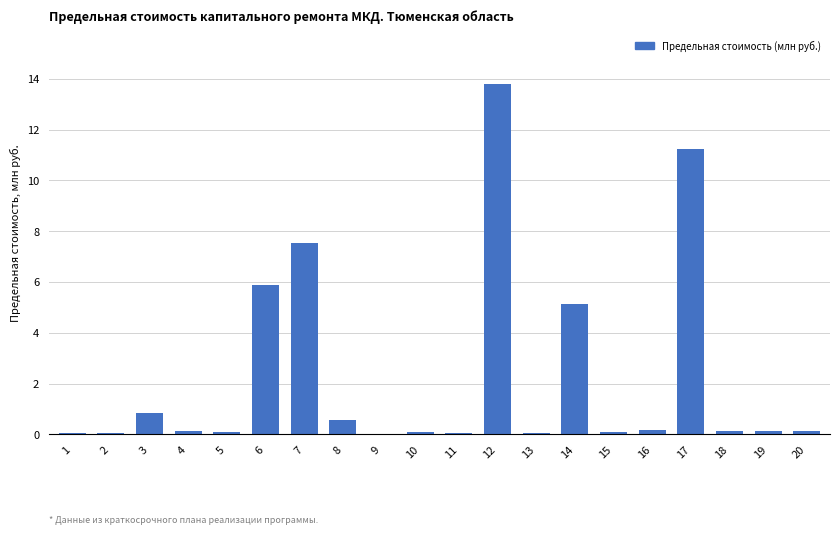

At which category does the chart reach its peak across all series?

12